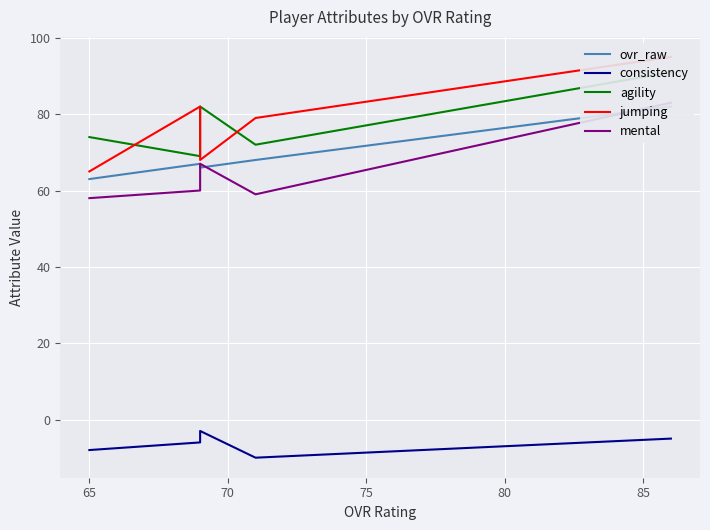

What is the minimum value for ovr_raw?

63